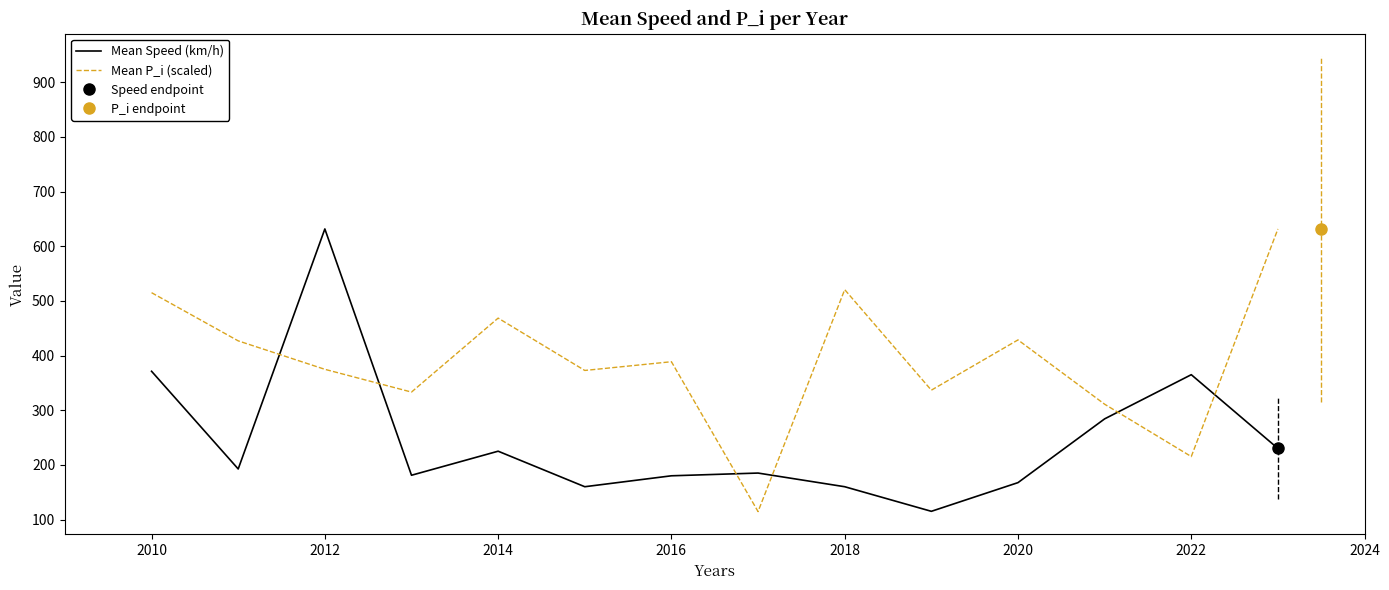

True or false: Mean Speed (km/h) has a value of 296.8 at 2020.

False